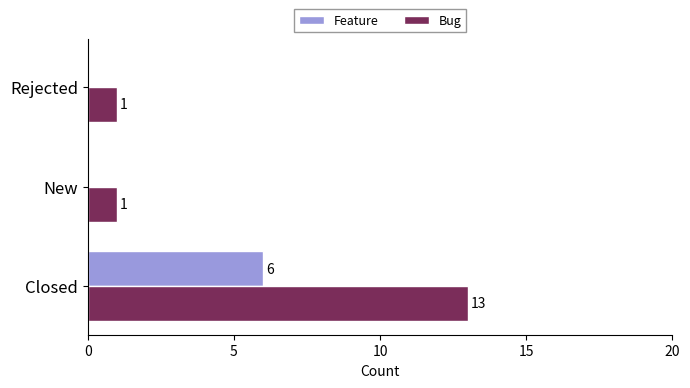

How many positive values does the Feature series have?

1